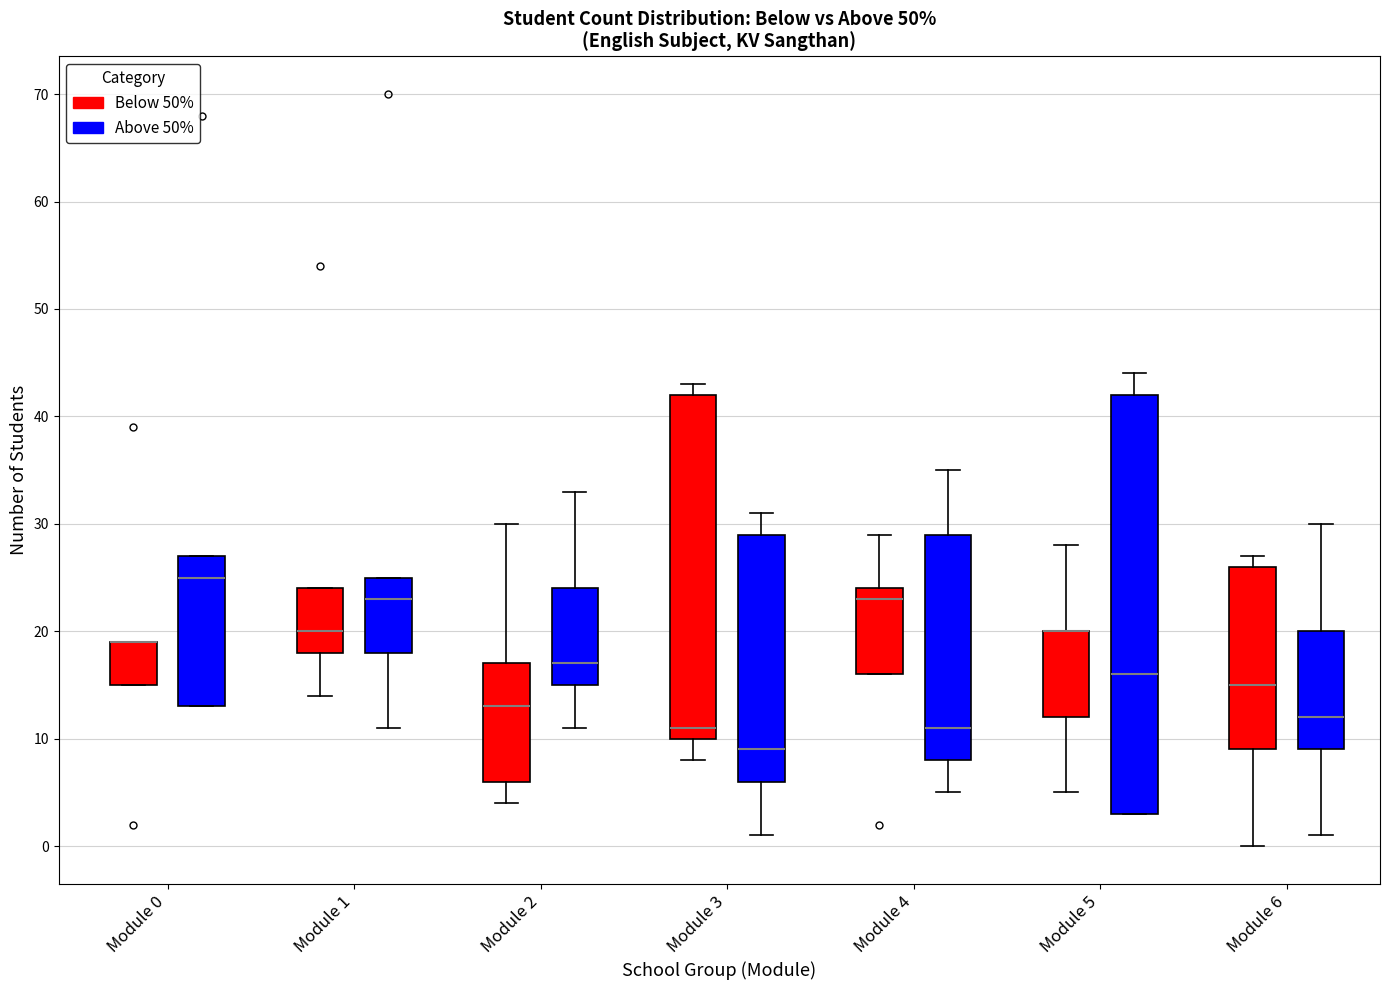

Reading left to right, transcribe this box plot: for each box, give where its median line is, the range the box spans, and where its two whiskers end, as read against the y-axis. The values are not printed on the chart, so give them approximately, as read against the axis.

Module 0 (Below 50%): median 19 (drawn on the box's upper edge), box 15 to 19, whiskers 15 to 19
Module 0 (Above 50%): median 25, box 13 to 27, whiskers 13 to 27
Module 1 (Below 50%): median 20, box 18 to 24, whiskers 14 to 24
Module 1 (Above 50%): median 23, box 18 to 25, whiskers 11 to 25
Module 2 (Below 50%): median 13, box 6 to 17, whiskers 4 to 30
Module 2 (Above 50%): median 17, box 15 to 24, whiskers 11 to 33
Module 3 (Below 50%): median 11, box 10 to 42, whiskers 8 to 43
Module 3 (Above 50%): median 9, box 6 to 29, whiskers 1 to 31
Module 4 (Below 50%): median 23, box 16 to 24, whiskers 16 to 29
Module 4 (Above 50%): median 11, box 8 to 29, whiskers 5 to 35
Module 5 (Below 50%): median 20 (drawn on the box's upper edge), box 12 to 20, whiskers 5 to 28
Module 5 (Above 50%): median 16, box 3 to 42, whiskers 3 to 44
Module 6 (Below 50%): median 15, box 9 to 26, whiskers 0 to 27
Module 6 (Above 50%): median 12, box 9 to 20, whiskers 1 to 30